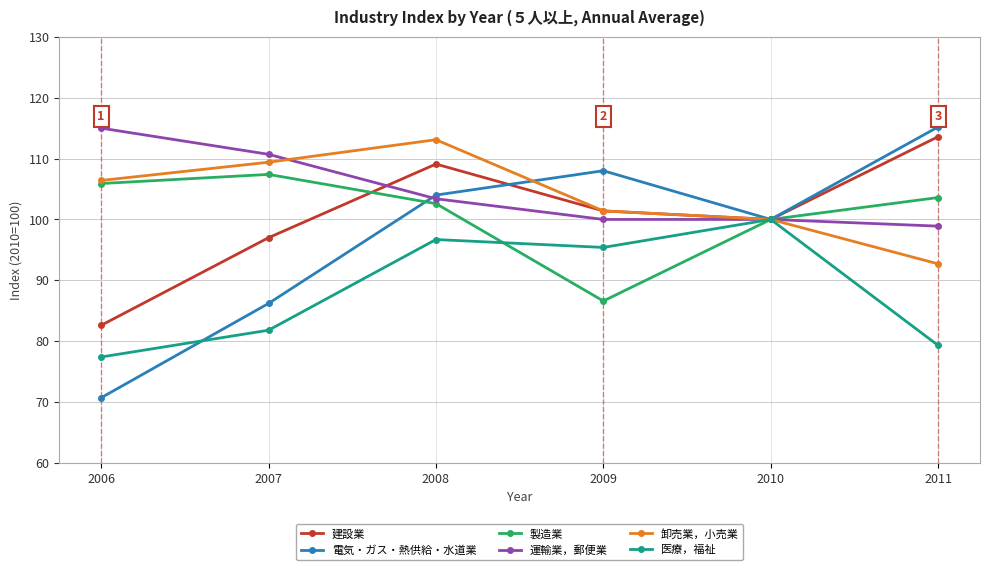

Where is 製造業 nearest to the value 97?

2010